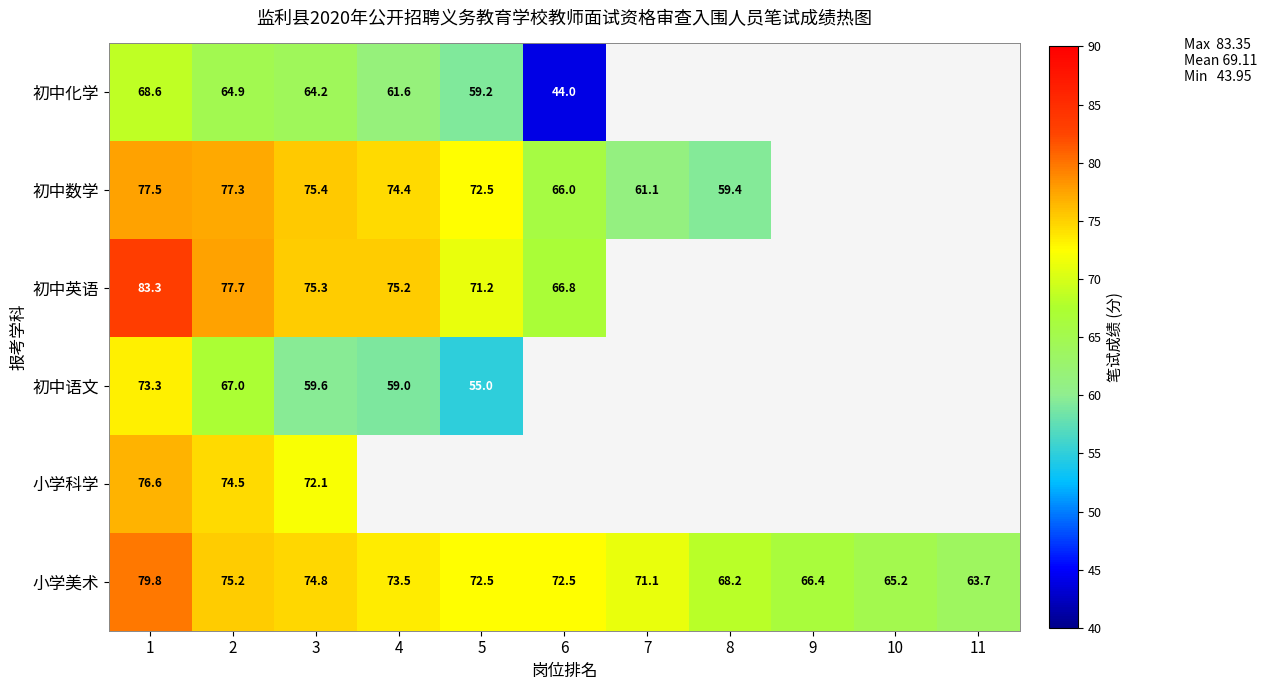

The 初中化学 series shows 64.9 at 2. True or false?

True